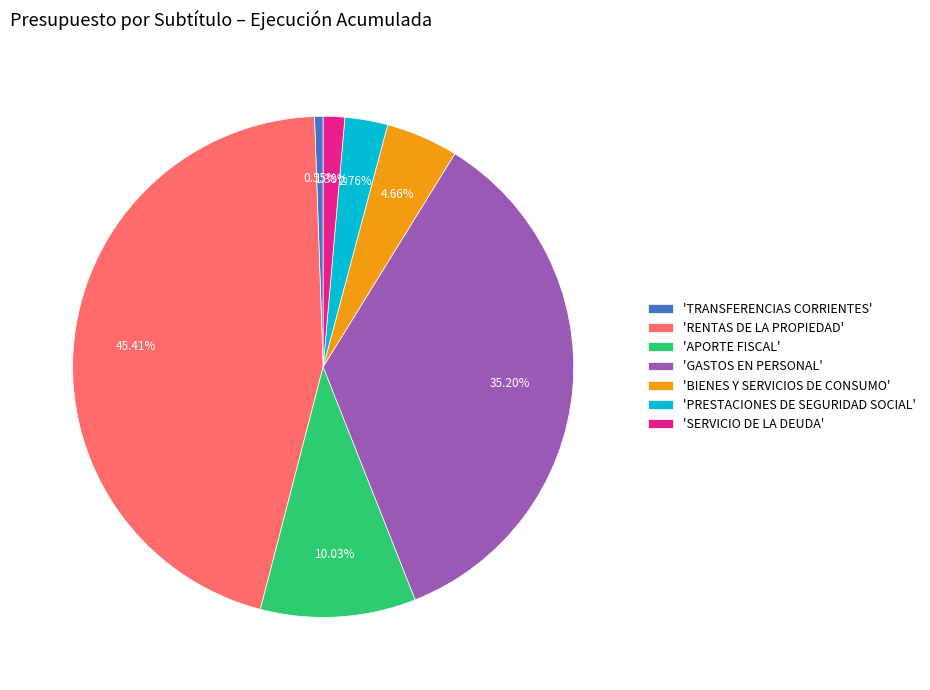

Rank the categories by value from highest to lowest.

'RENTAS DE LA PROPIEDAD', 'GASTOS EN PERSONAL', 'APORTE FISCAL', 'BIENES Y SERVICIOS DE CONSUMO', 'PRESTACIONES DE SEGURIDAD SOCIAL', 'SERVICIO DE LA DEUDA', 'TRANSFERENCIAS CORRIENTES'